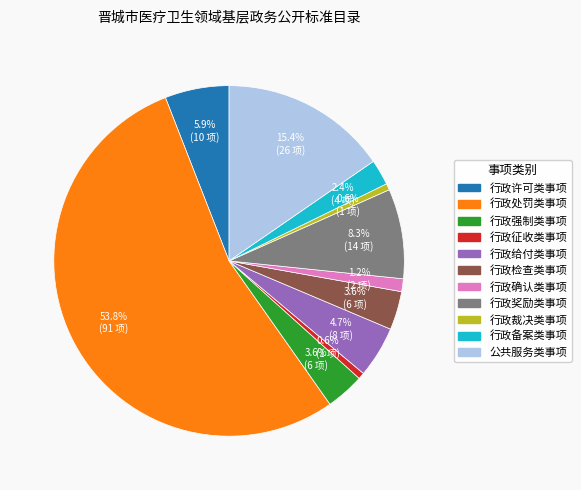

Which slice is the largest?

行政处罚类事项